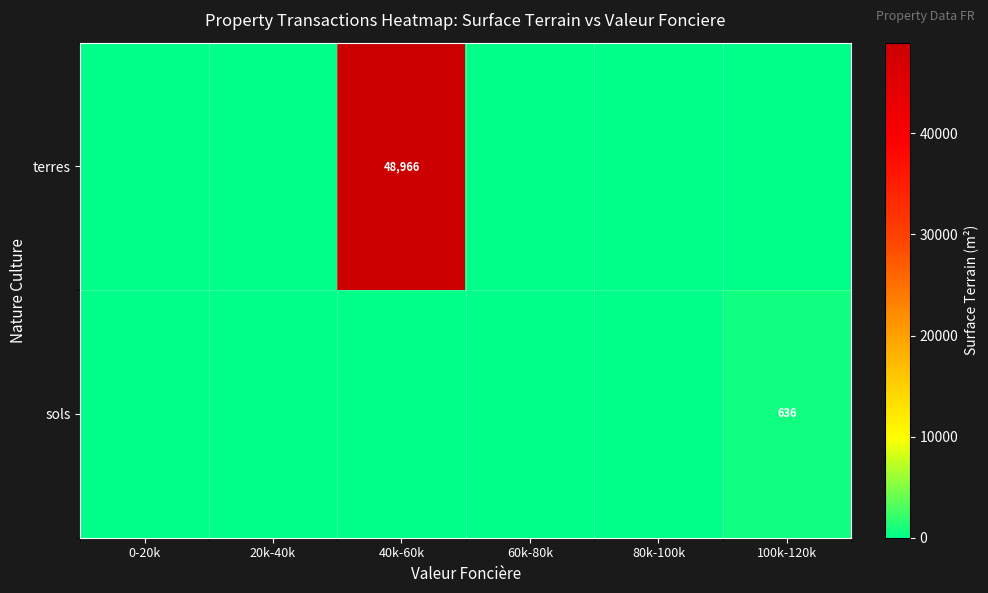

At how many categories does at least one series exceed 19494?

1